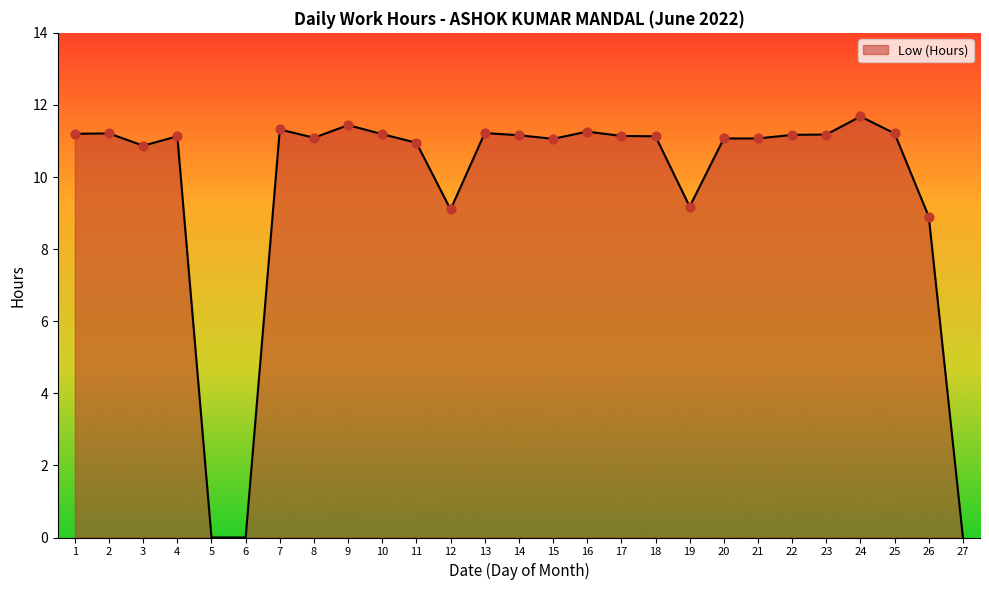

Approximately how many times larger is the value at 26 compared to 7?

0.8